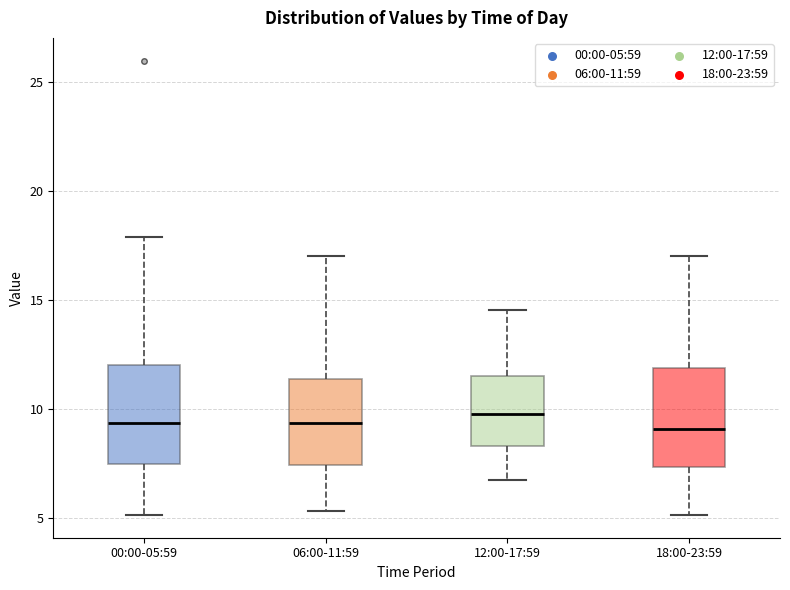

Reading left to right, transcribe this box plot: for each box, give where its median line is, the range the box spans, and where its two whiskers end, as read against the y-axis. The values are not printed on the chart, so give them approximately, as read against the axis.

00:00-05:59: median 9.5, box 7.5 to 12.0, whiskers 5.0 to 18.0
06:00-11:59: median 9.5, box 7.5 to 11.5, whiskers 5.5 to 17.0
12:00-17:59: median 10.0, box 8.5 to 11.5, whiskers 6.5 to 14.5
18:00-23:59: median 9.0, box 7.5 to 12.0, whiskers 5.0 to 17.0